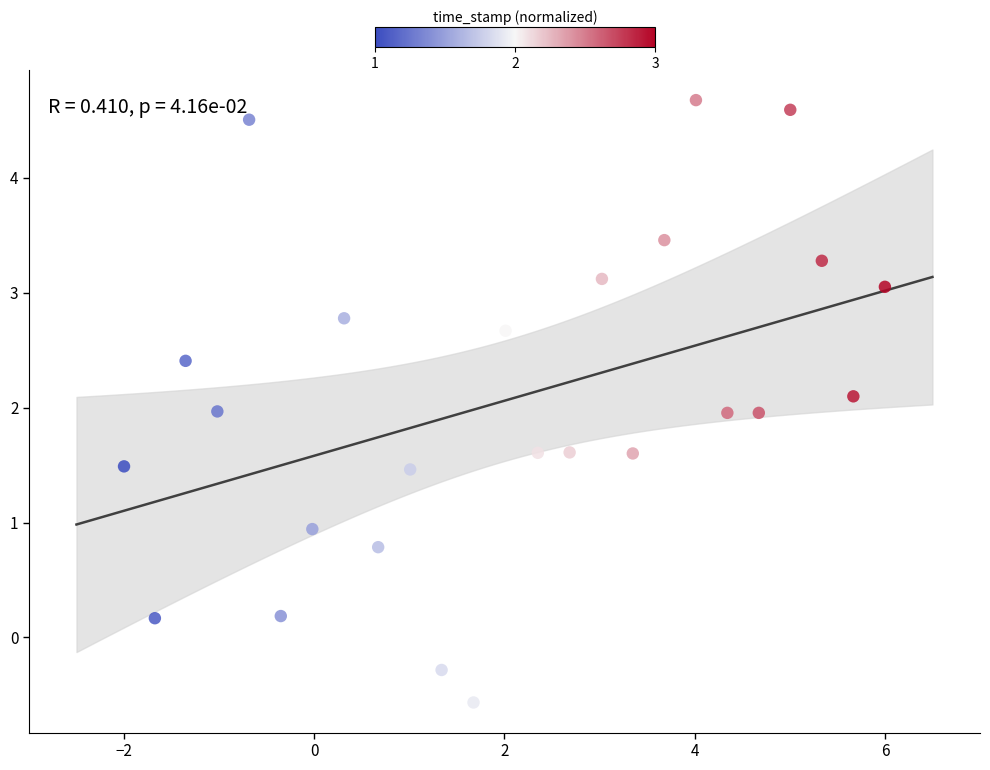

What is the range of Y values (max minus min)?

5.2